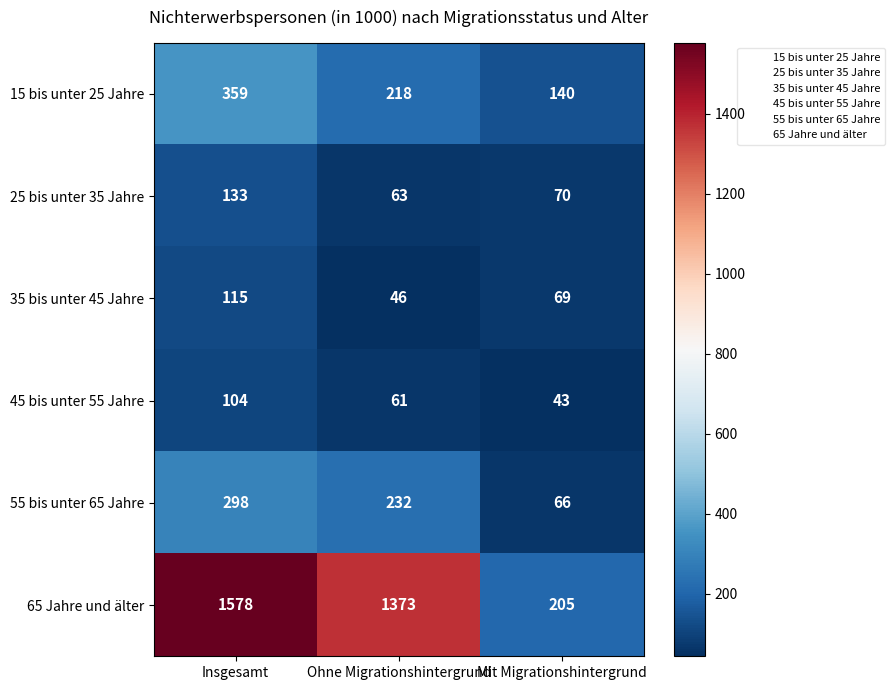

What is the difference between the maximum and minimum values in the 45 bis unter 55 Jahre series?

61